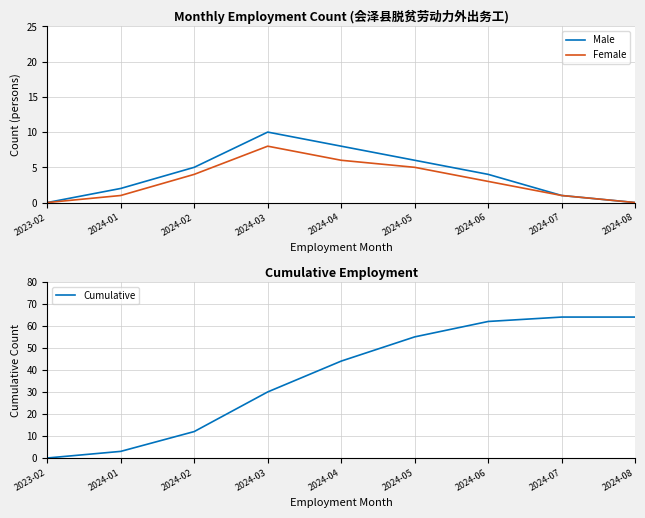

What position from the right is 2024-03?

6